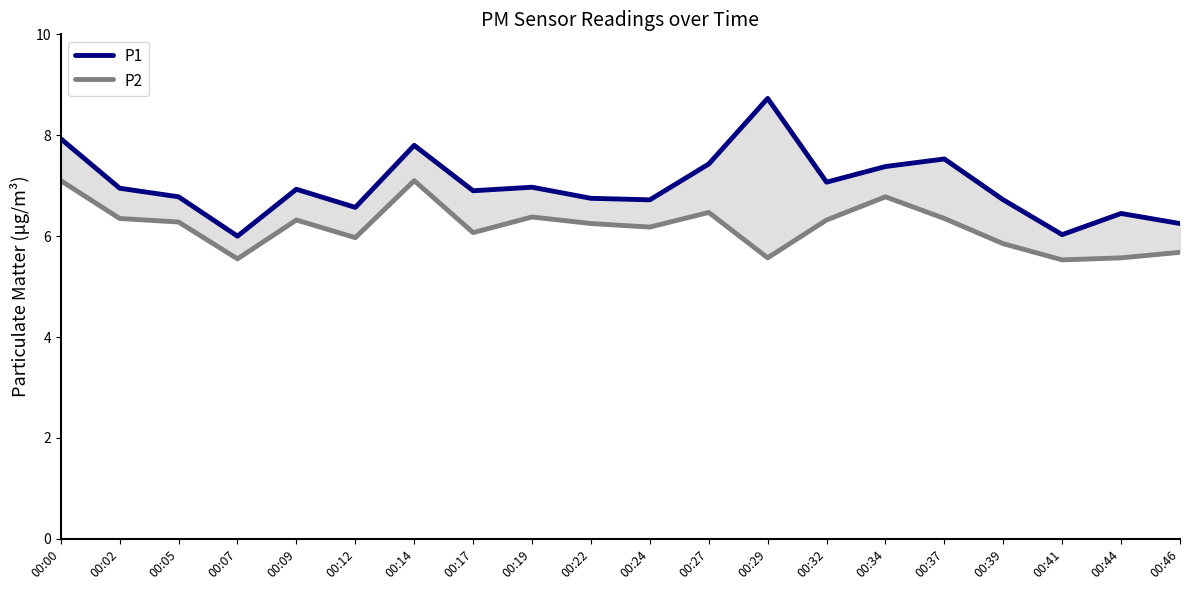

Rank the categories by P1 value from highest to lowest.

00:29, 00:00, 00:14, 00:37, 00:27, 00:34, 00:32, 00:19, 00:02, 00:09, 00:17, 00:05, 00:22, 00:24, 00:39, 00:12, 00:44, 00:46, 00:41, 00:07